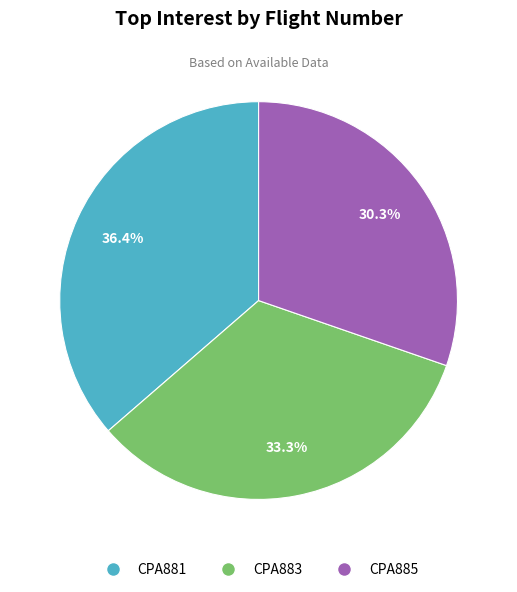

Between CPA881 and CPA885, which is larger?

CPA881